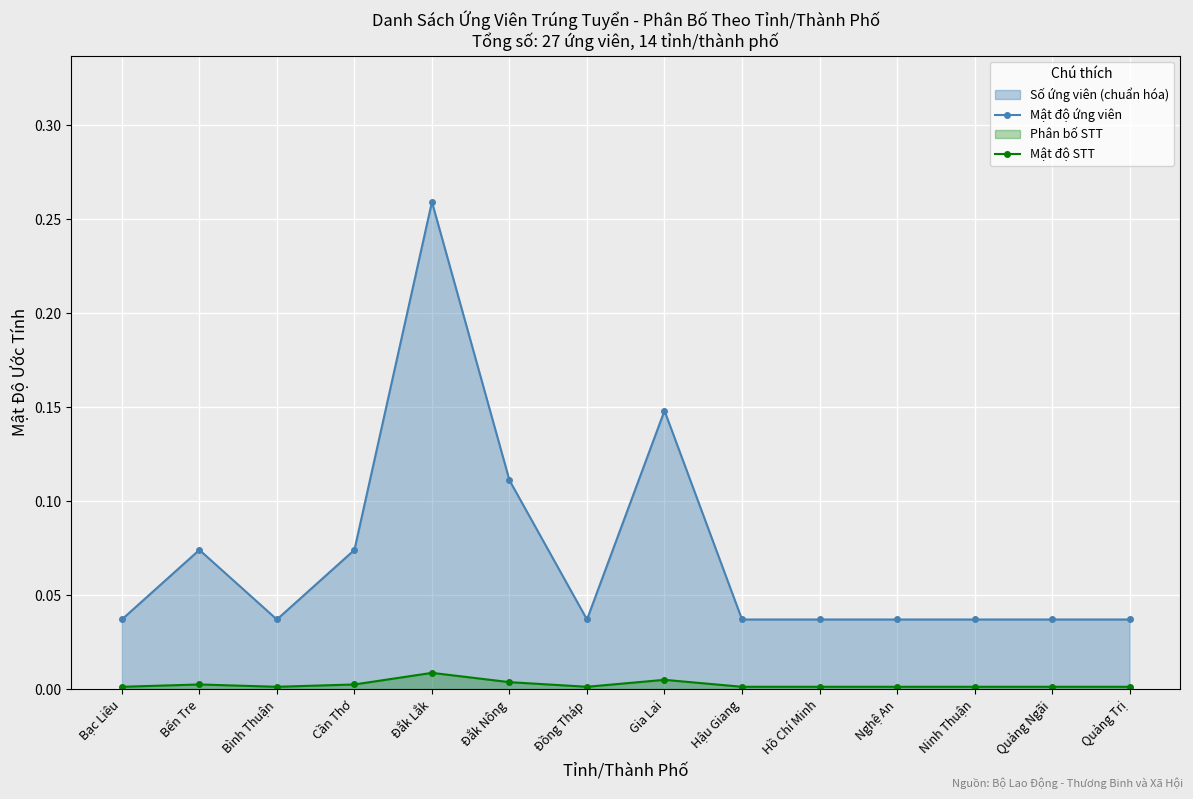

Is the value of Mật độ STT at Bạc Liêu greater than the value of Mật độ ứng viên at Đồng Tháp?

No